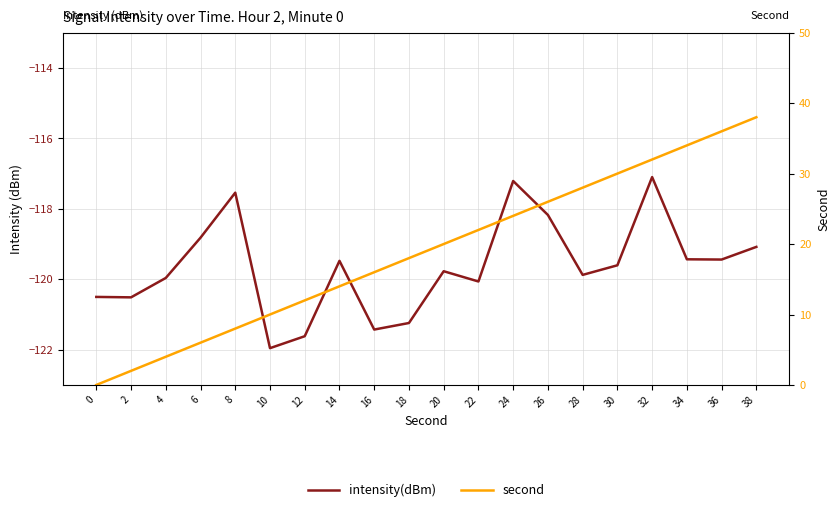

True or false: second has more than 2 points higher than both neighbors.

False